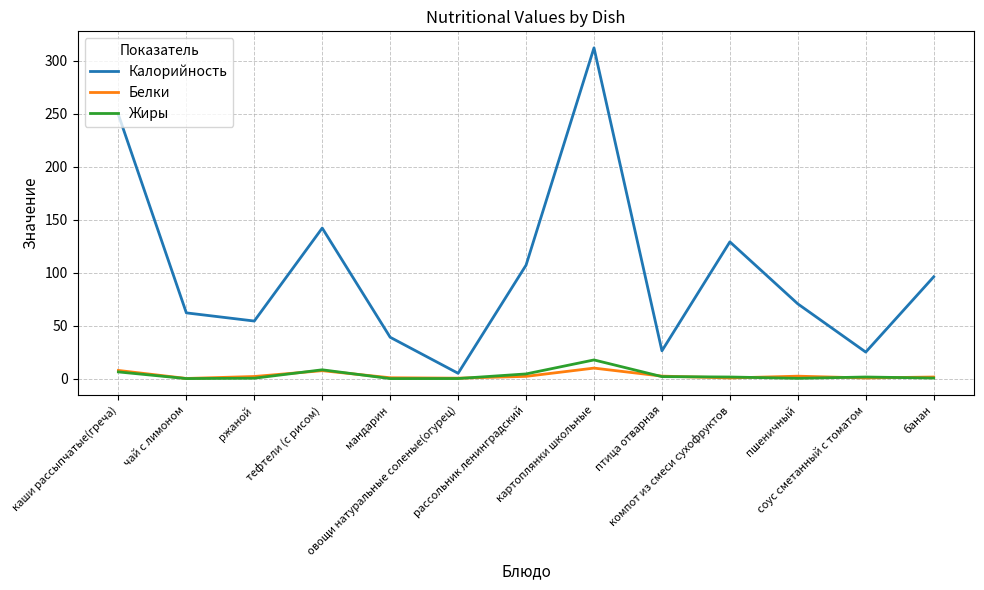

How many values in the Калорийность series are below 70?

6